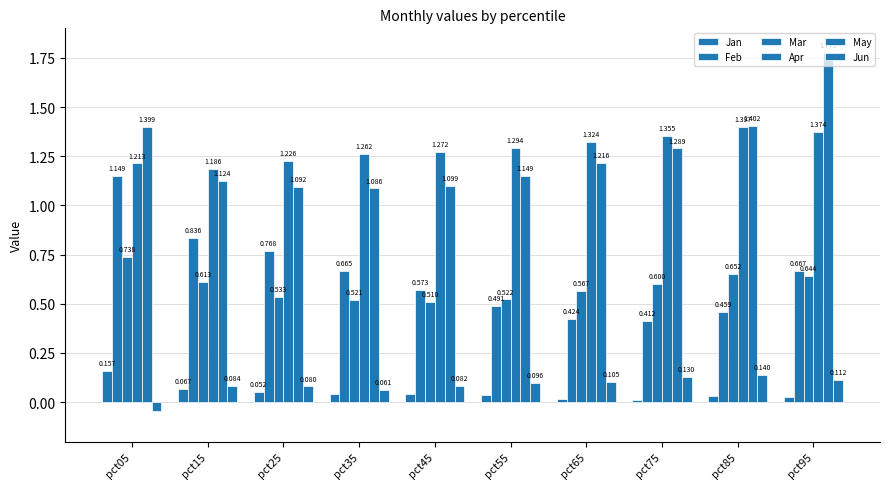

What is the sum of all Apr values?

12.9